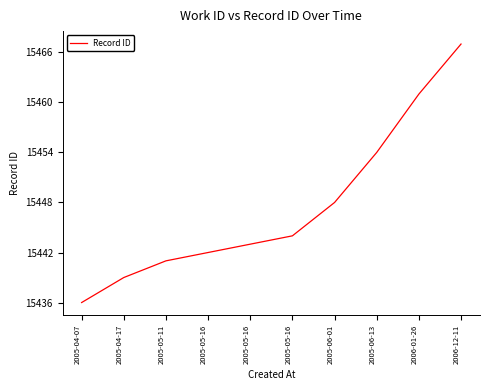

True or false: the data shows 15461 at 2006-01-26.

True